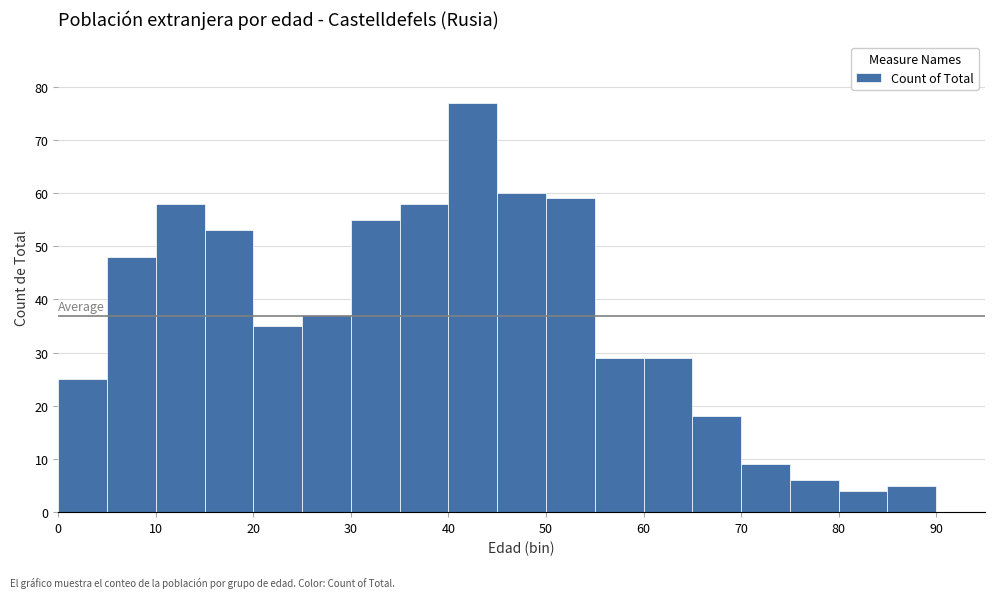

How tall is the bar that spans 25 to 30 on the x-axis? The values are not printed on the chart, so give them approximately, as read against the axis.

37